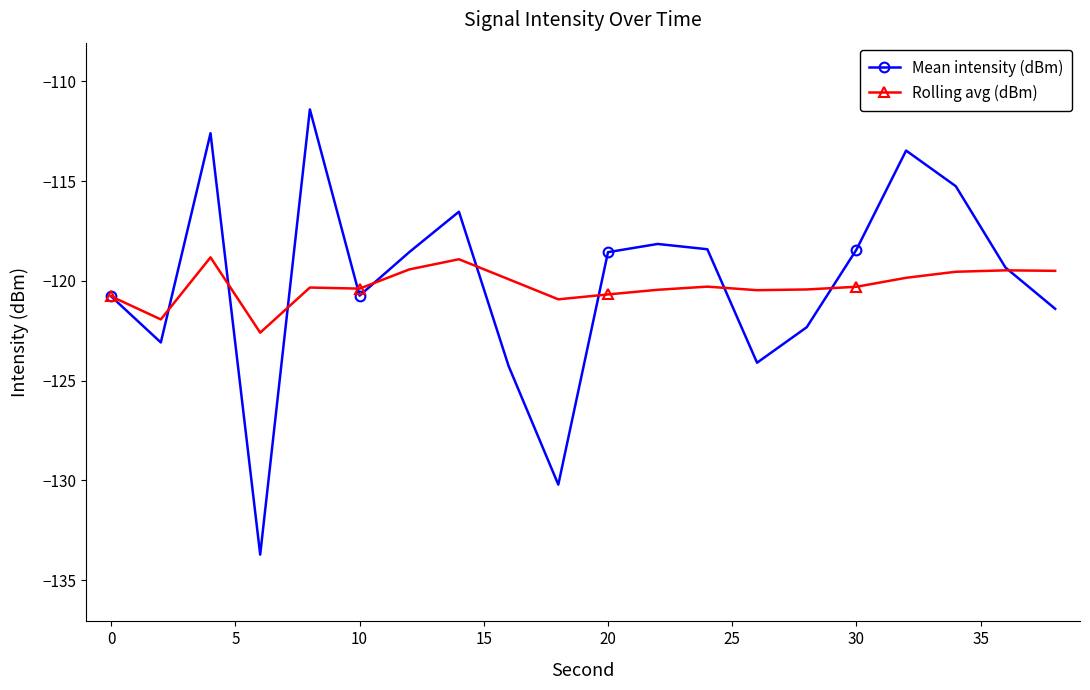

True or false: Mean intensity (dBm) has more than 0 interior local peaks.

True